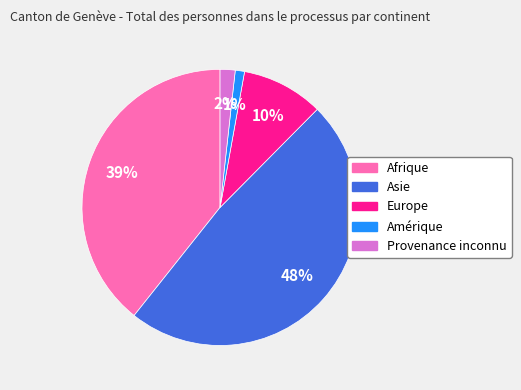

Is Asie the majority of the pie?

No